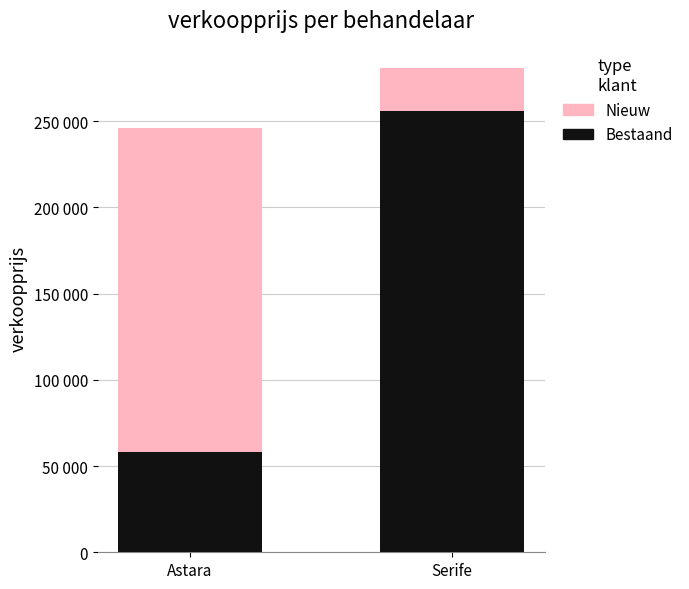

Is it true that Bestaand equals 25101 at Astara?

False